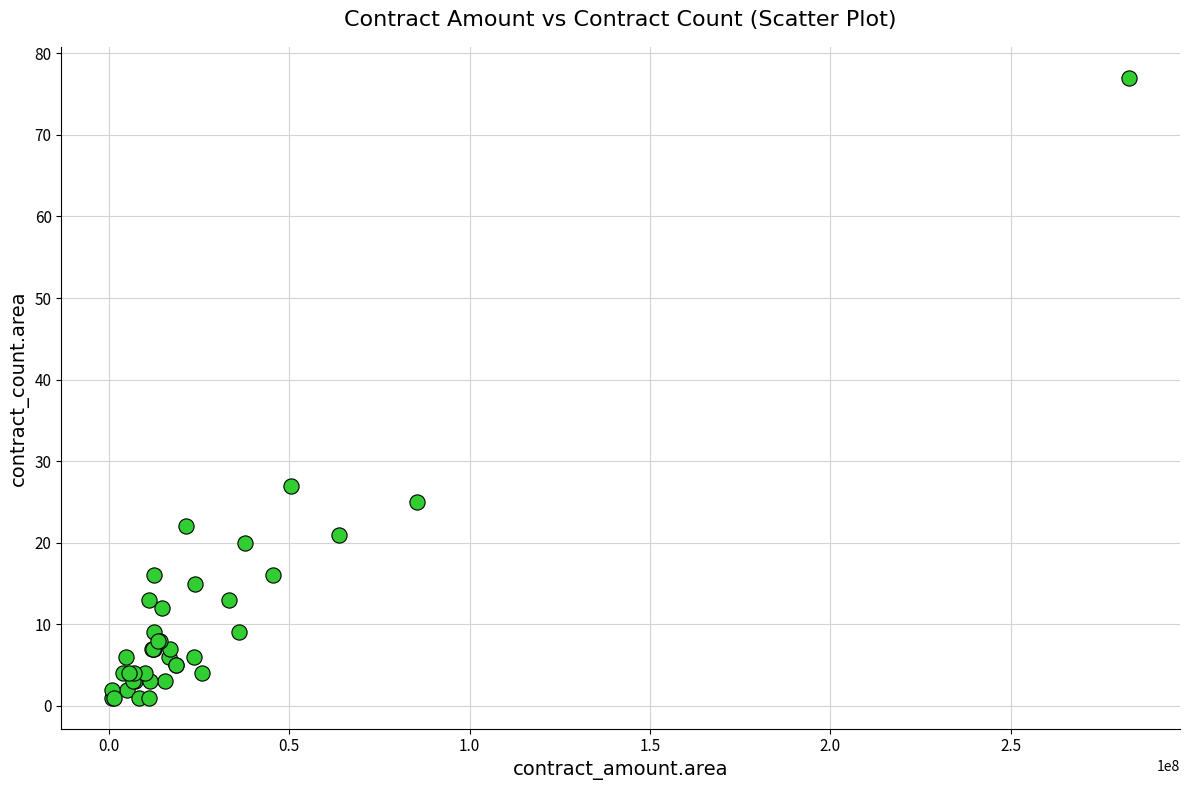

What Y value in the scatter plot is closest to 39?

27